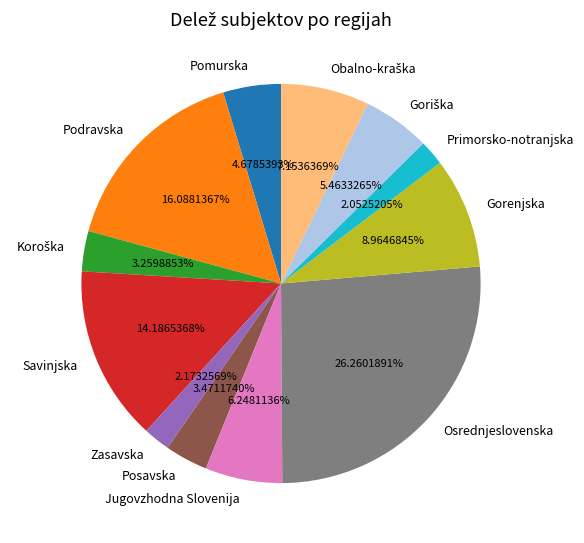

Which slice is the largest?

Osrednjeslovenska